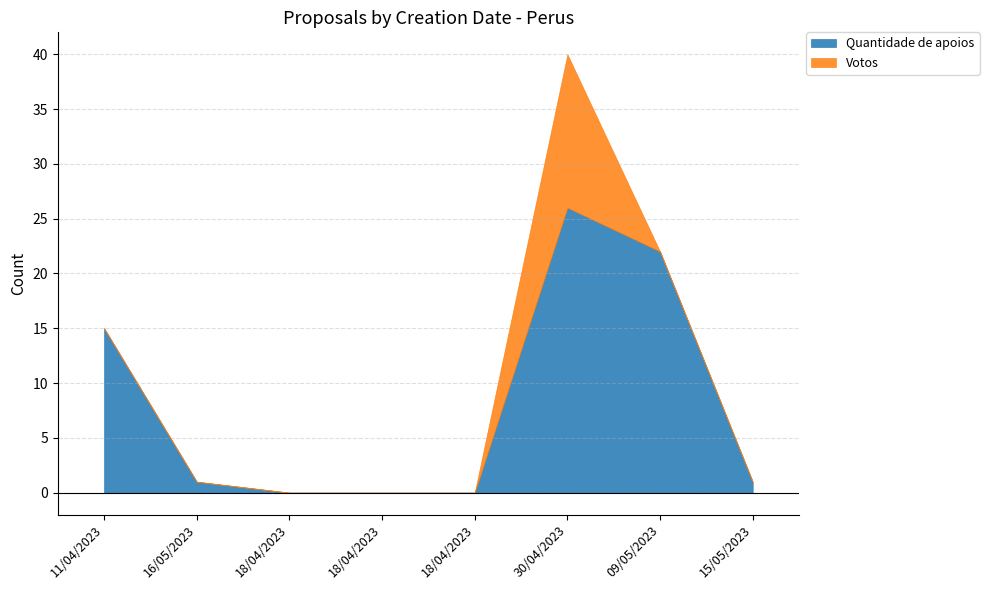

What is the label of the 8th point from the right?

11/04/2023